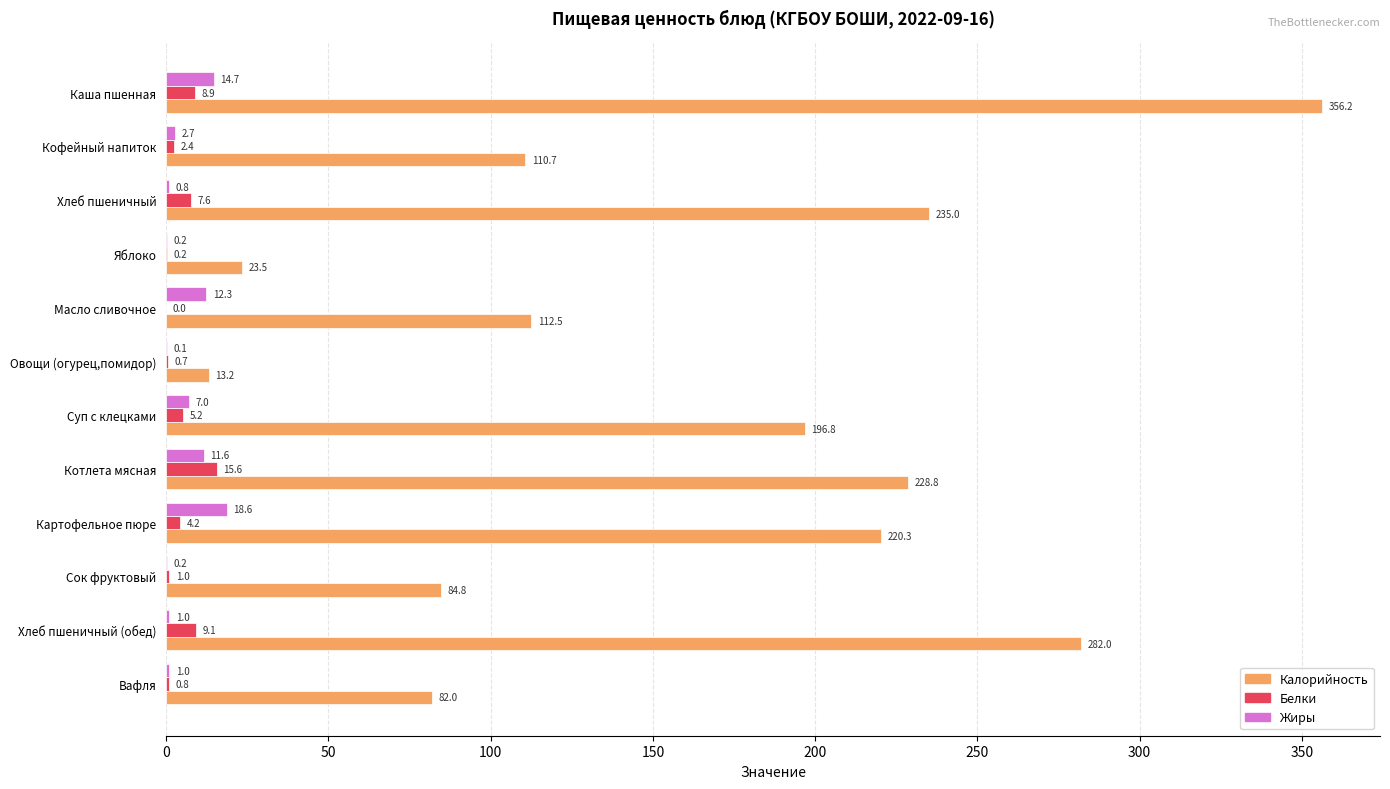

What is the sum of the Жиры values at Яблоко and Кофейный напиток?

2.9